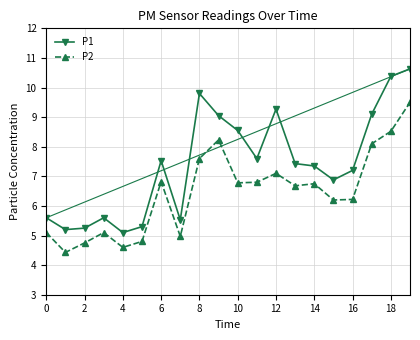

What is the difference between the maximum and second lowest values in the P1 series?

5.4